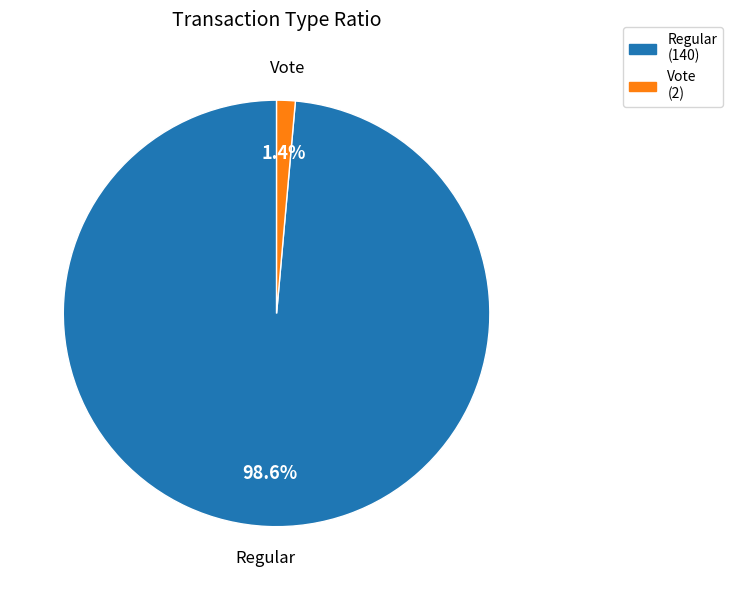

To the nearest percent, what is the difference between the largest and smallest slice percentages?

97%